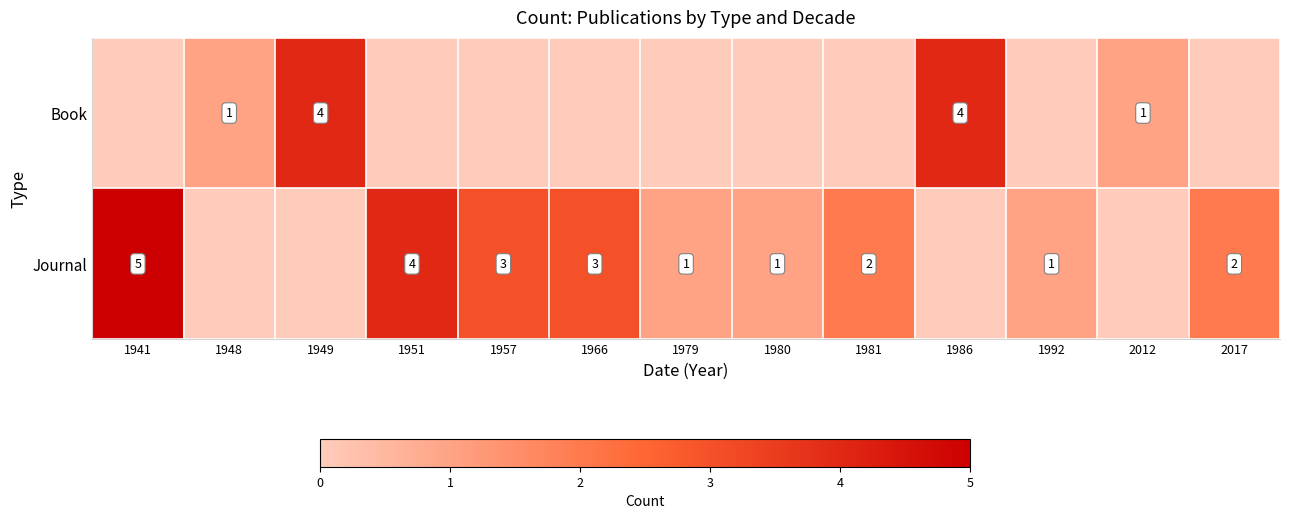

The Journal series shows 7 at 1941. True or false?

False